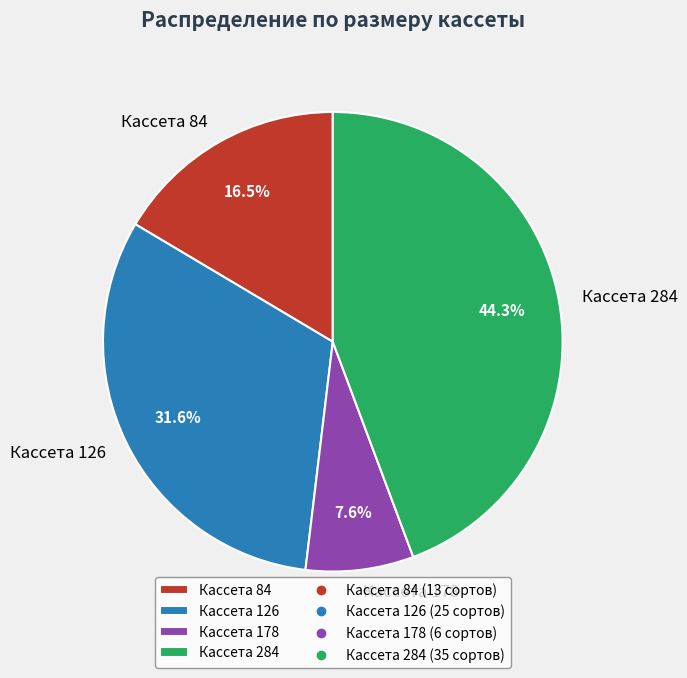

What percentage do Кассета 284 and Кассета 84 together represent?

60.8%